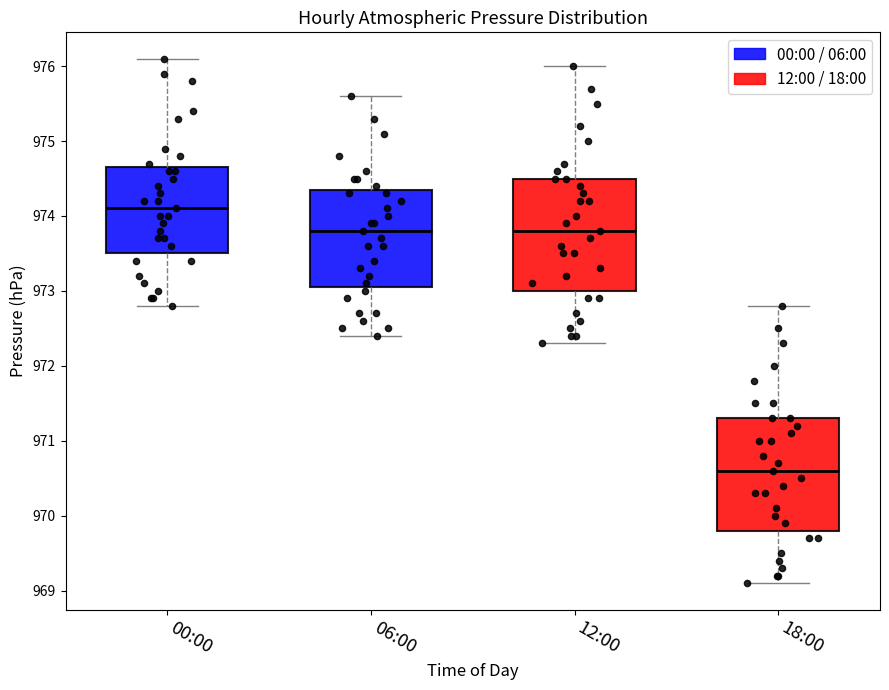

Reading left to right, transcribe this box plot: for each box, give where its median line is, the range the box spans, and where its two whiskers end, as read against the y-axis. The values are not printed on the chart, so give them approximately, as read against the axis.

00:00: median 974.1, box 973.5 to 974.7, whiskers 972.8 to 976.1
06:00: median 973.8, box 973.1 to 974.4, whiskers 972.4 to 975.6
12:00: median 973.8, box 973.0 to 974.5, whiskers 972.3 to 976.0
18:00: median 970.6, box 969.8 to 971.3, whiskers 969.1 to 972.8